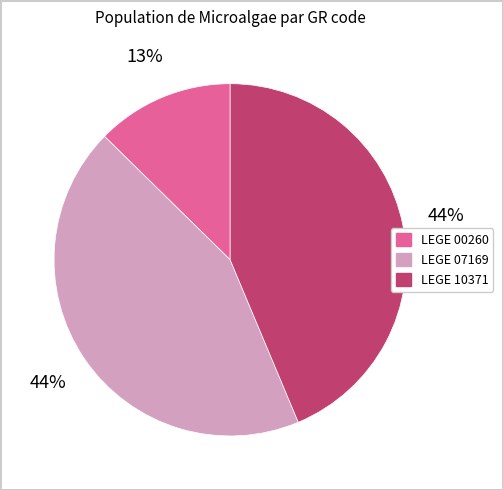

Is the sum of LEGE 00260 and LEGE 07169 greater than half?

Yes